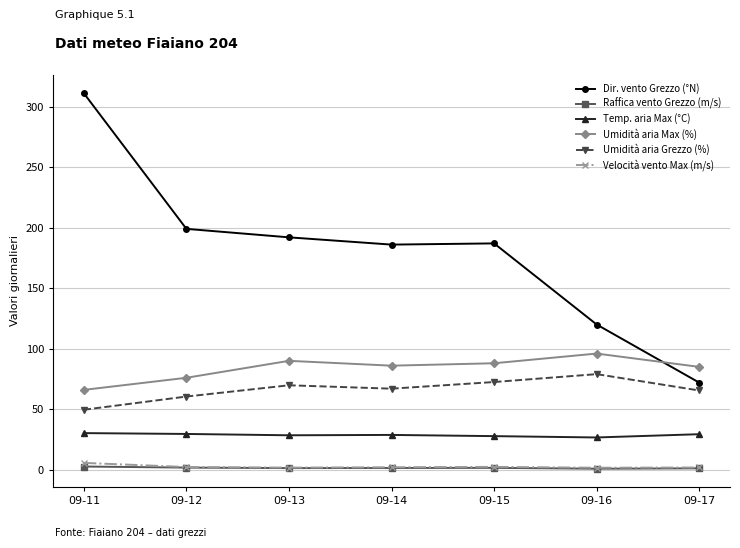

What is the value of the Velocità vento Max (m/s) point at the 7th from the left?

1.9